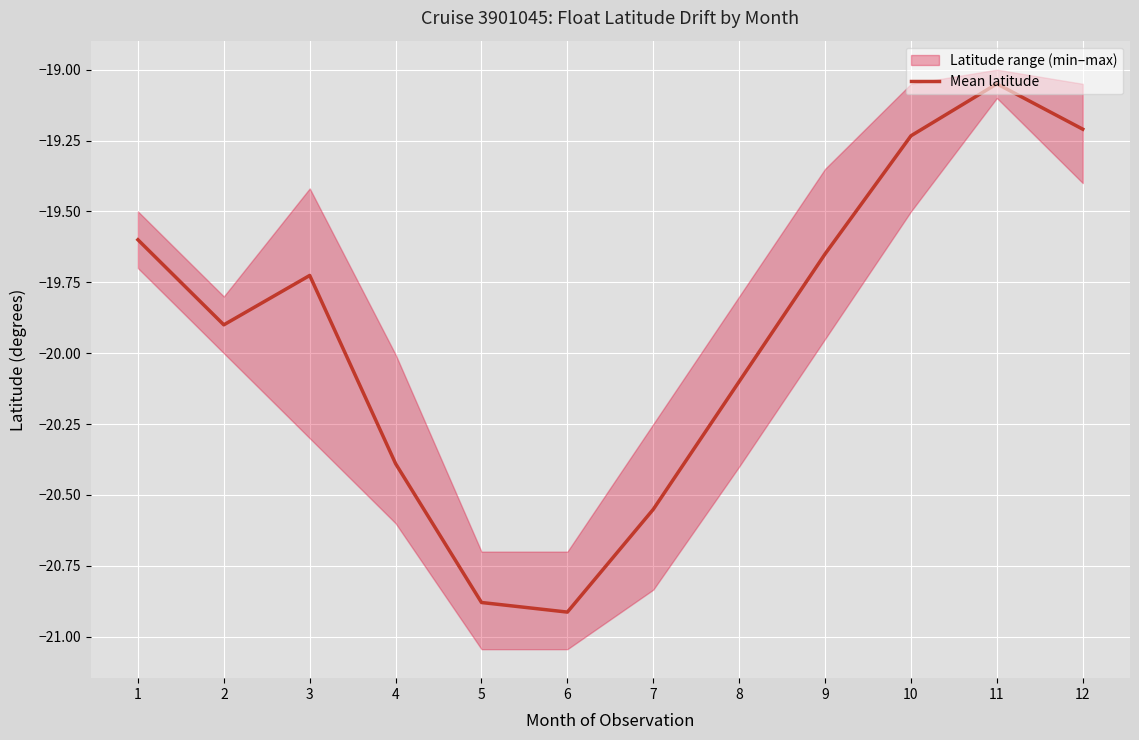

Which category has the highest value in the Mean latitude series?

11